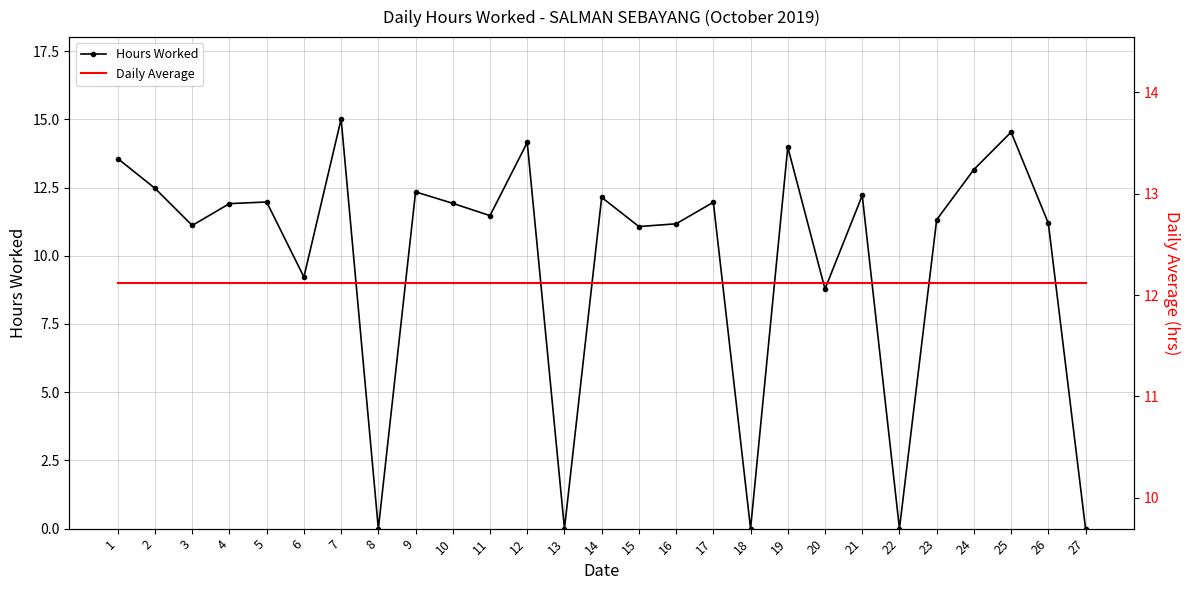

What is the value of the Hours Worked point at the 1st from the left?

13.6